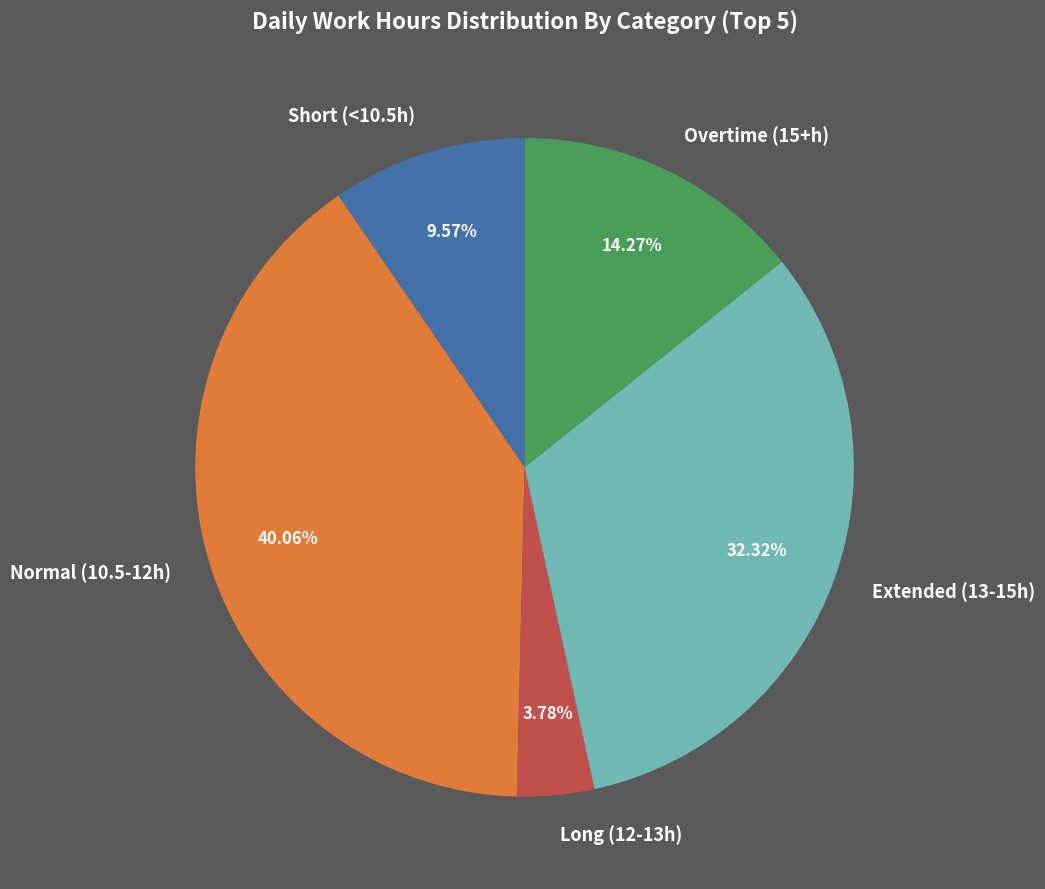

How many slices are in this pie chart?

5